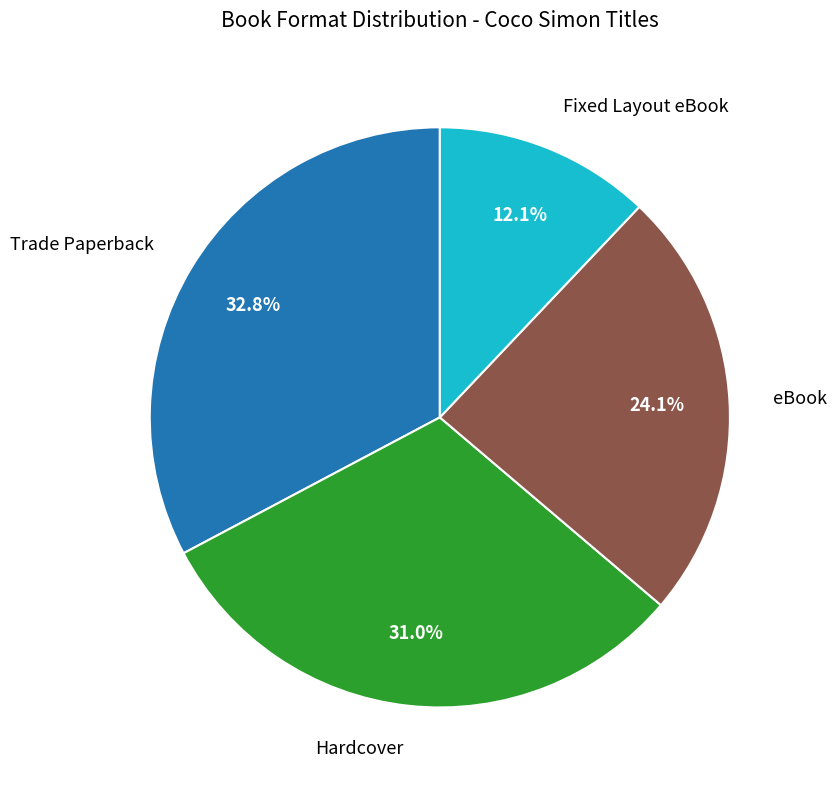

Is there any slice that represents more than half of the pie?

No